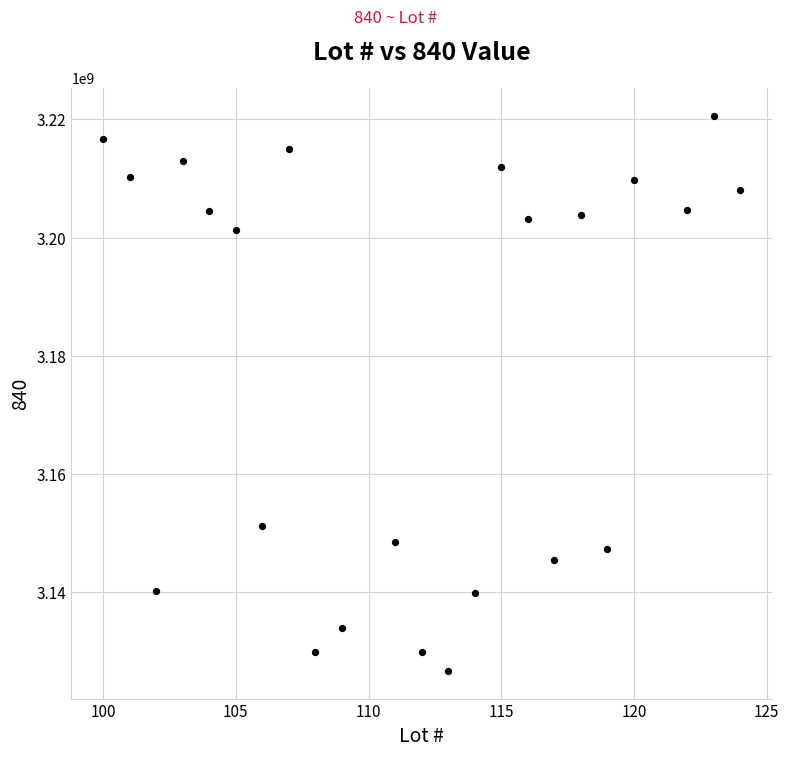

What Y value in the scatter plot is closest to 3173642441?

3151204012